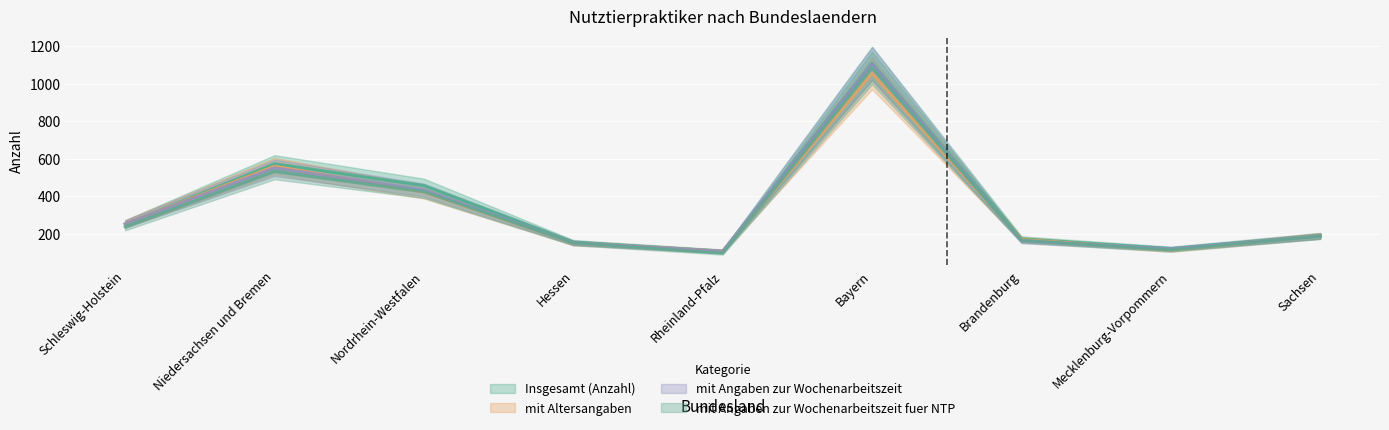

What is the difference between the highest and lowest values at Schleswig-Holstein?

15